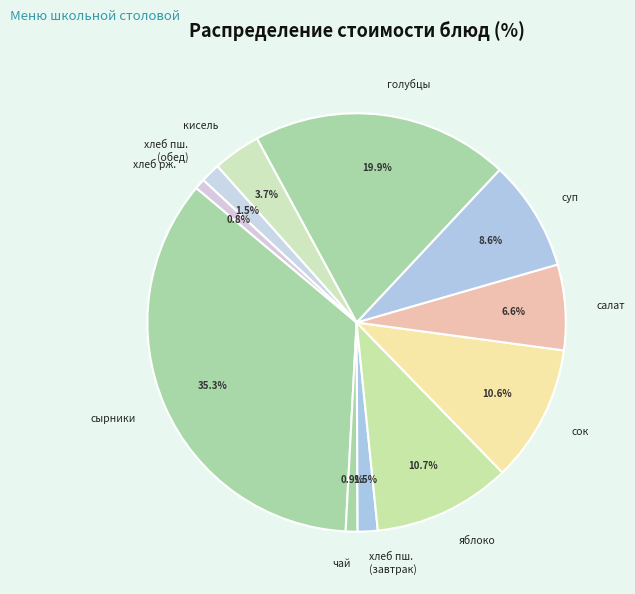

What is the total percentage of сок and чай?

11.5%